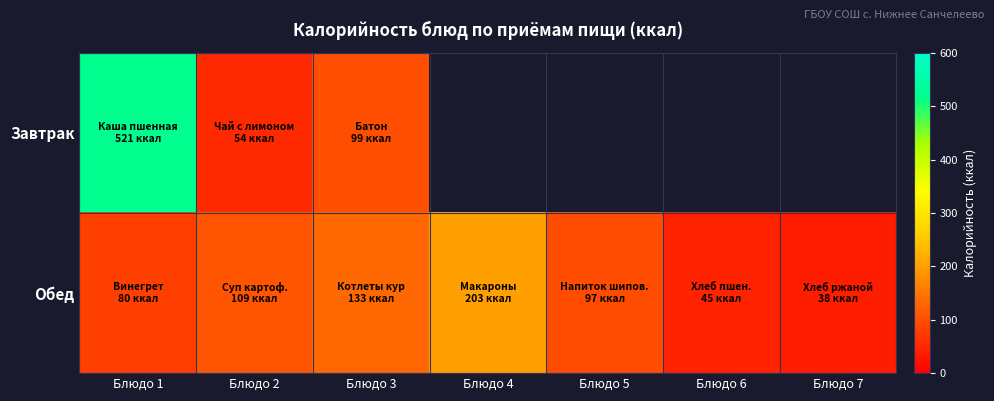

What is the difference between the Обед values at Блюдо 5 and Блюдо 6?

51.8